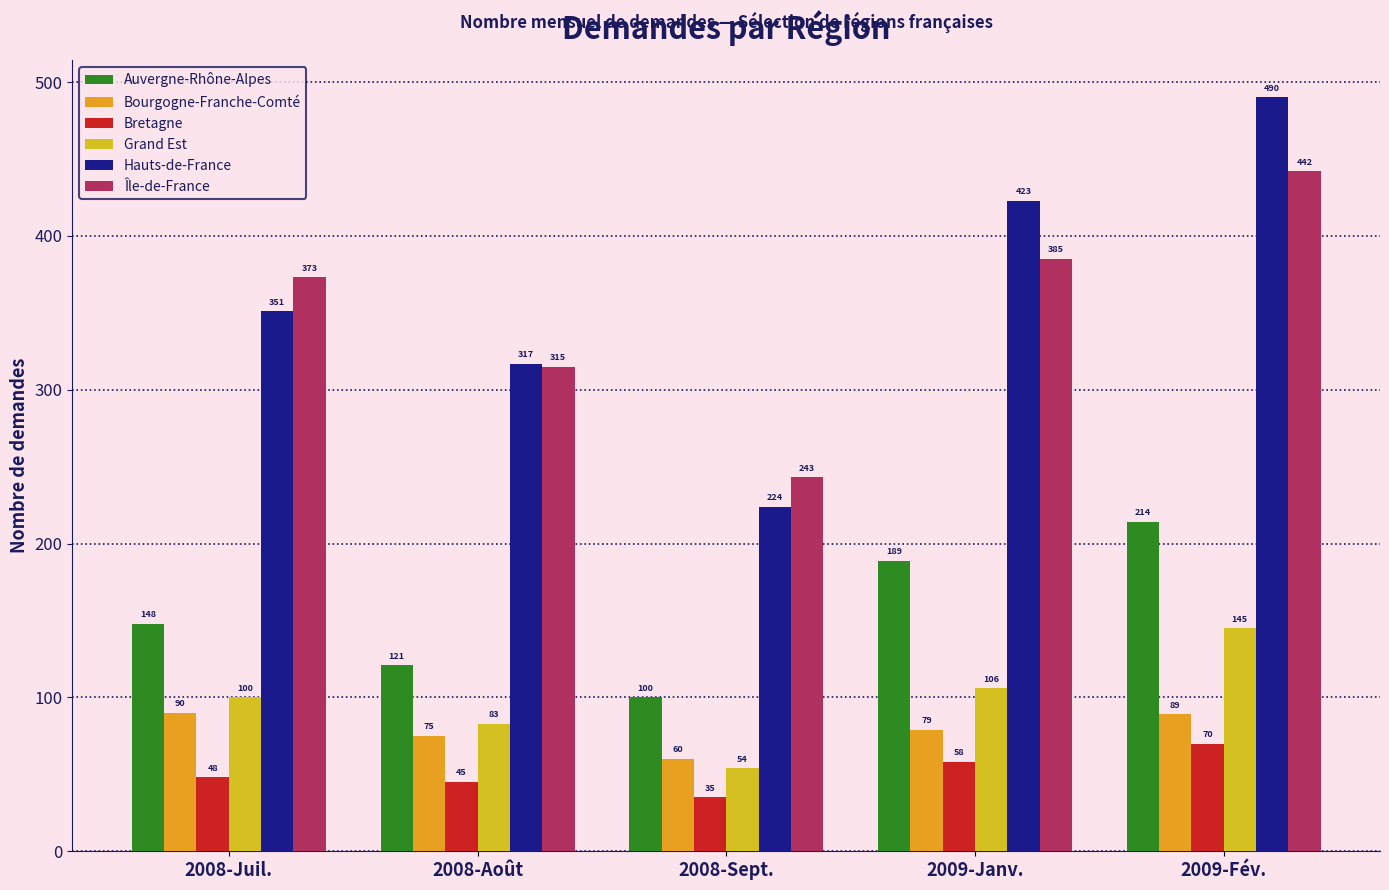

Between 2009-Janv. and 2008-Août, which is larger?

2009-Janv.